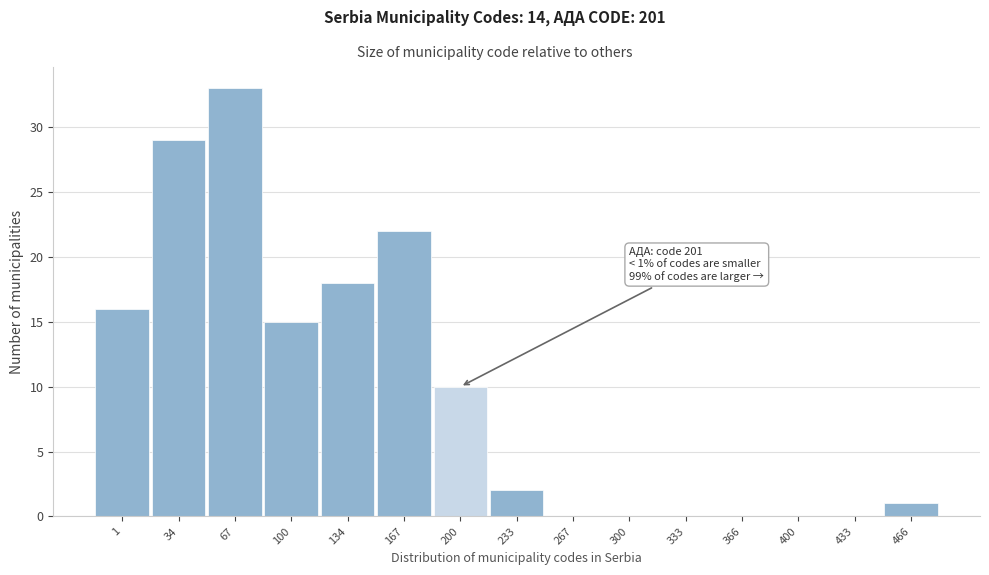

Reading right to left, what are all the values shown in this chart?

466=1	433=0	400=0	366=0	333=0	300=0	267=0	233=2	200=10	167=22	134=18	100=15	67=33	34=29	1=16